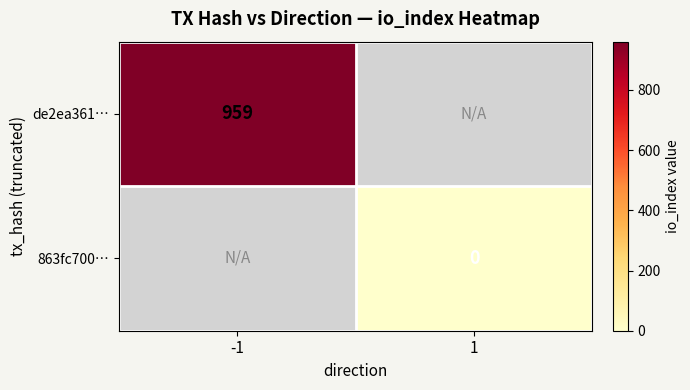

At how many categories does at least one series exceed 639?

1